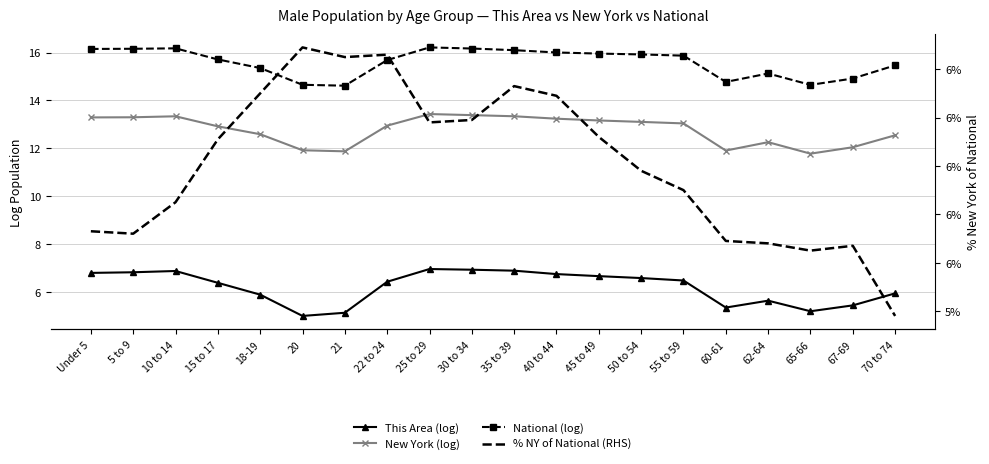

Is the value of New York (log) at Under 5 greater than the value of This Area (log) at 15 to 17?

Yes